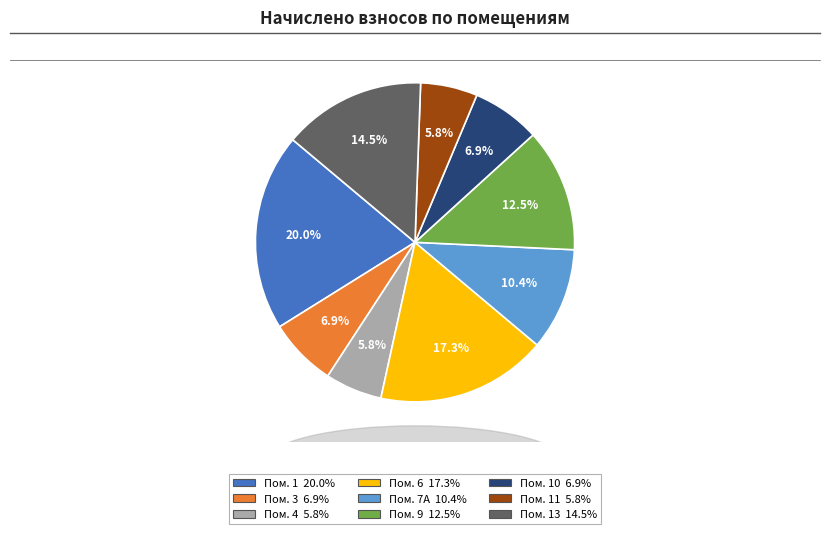

Is there any slice that represents more than half of the pie?

No